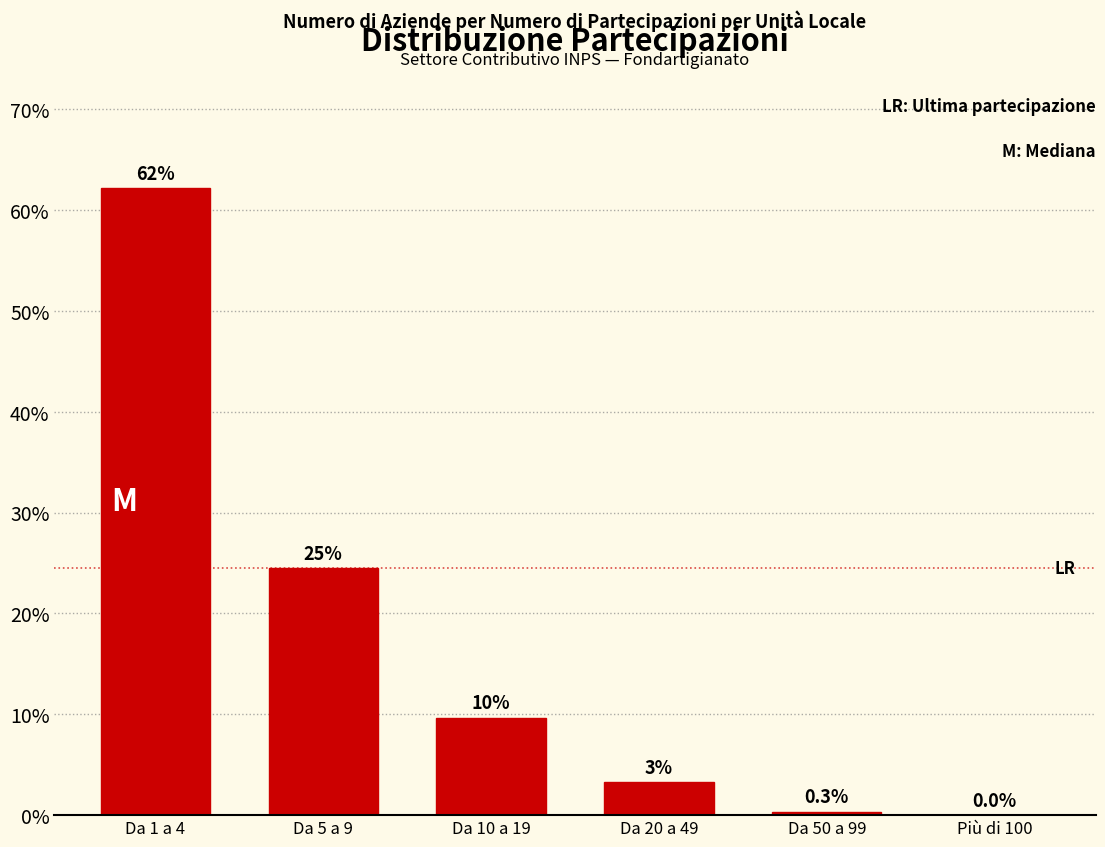

Where does the data first go above 9?

Da 1 a 4